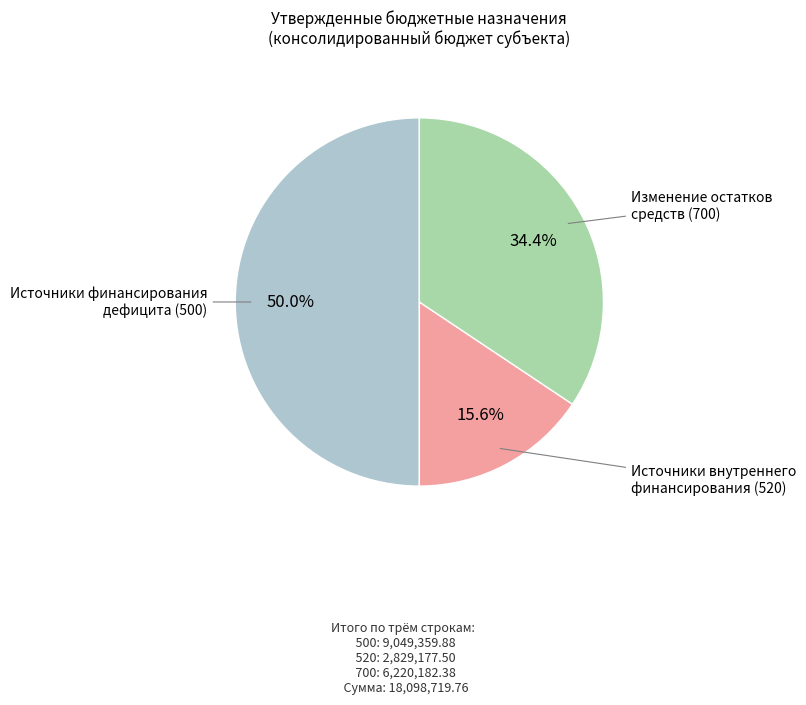

Which category has the smallest portion of the pie?

Источники внутреннего финансирования (520)